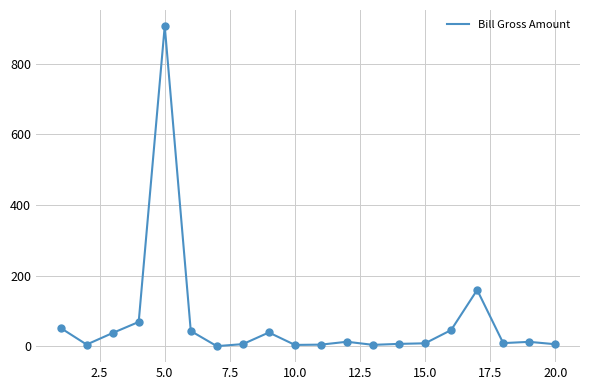

What is the greatest value displayed?

906.9